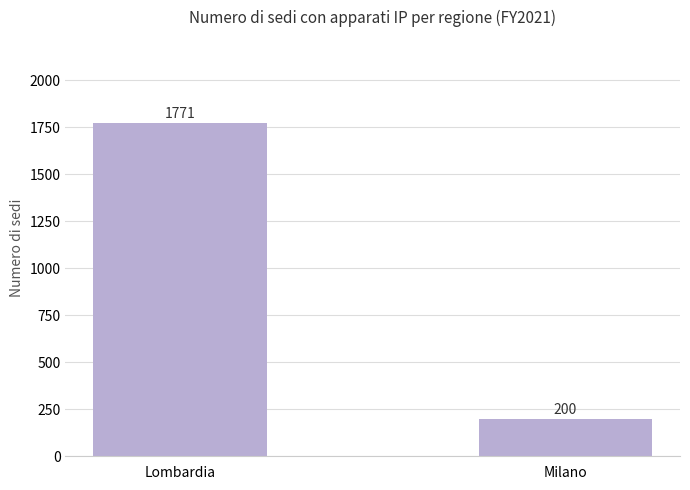

The chart shows a value of 3077 at Lombardia. True or false?

False